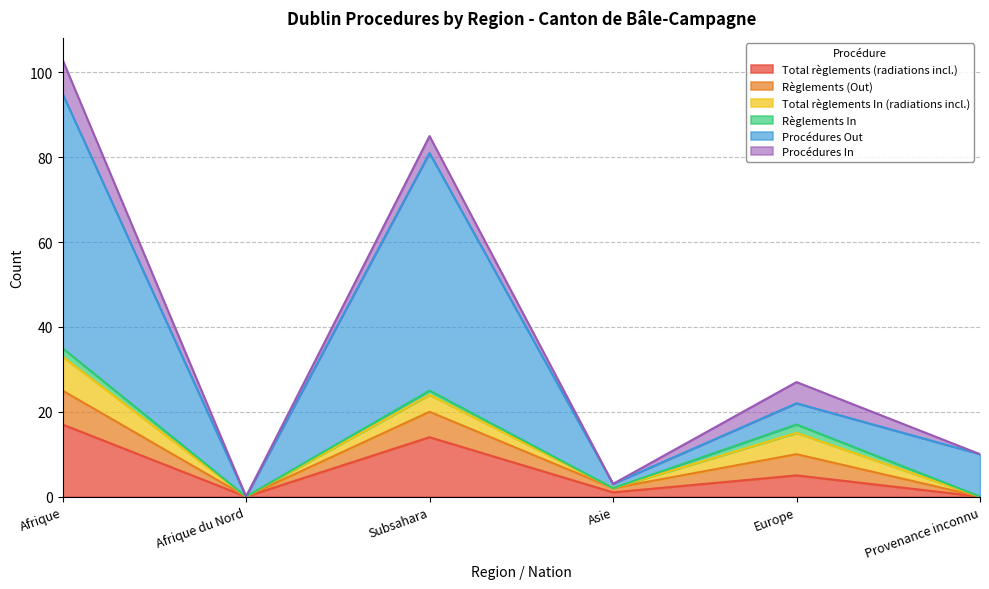

True or false: Procédures Out has a value of 4 at Provenance inconnu.

False